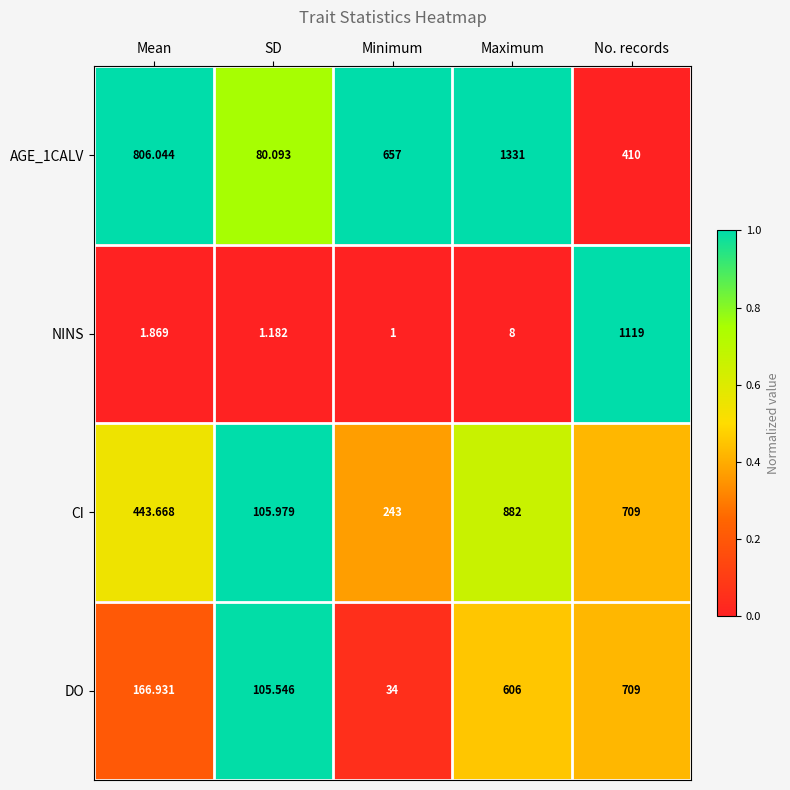

Which series has the largest total across all categories?

AGE_1CALV